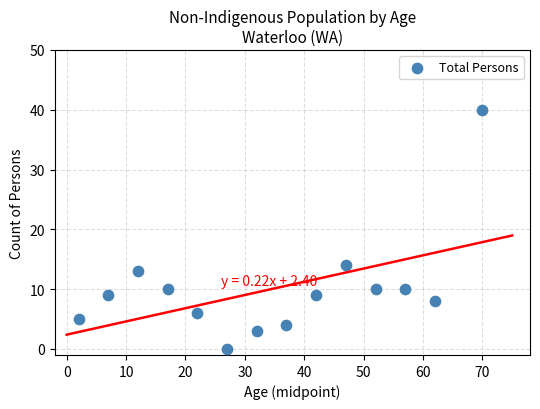

What Y value in the scatter plot is closest to 20?

14